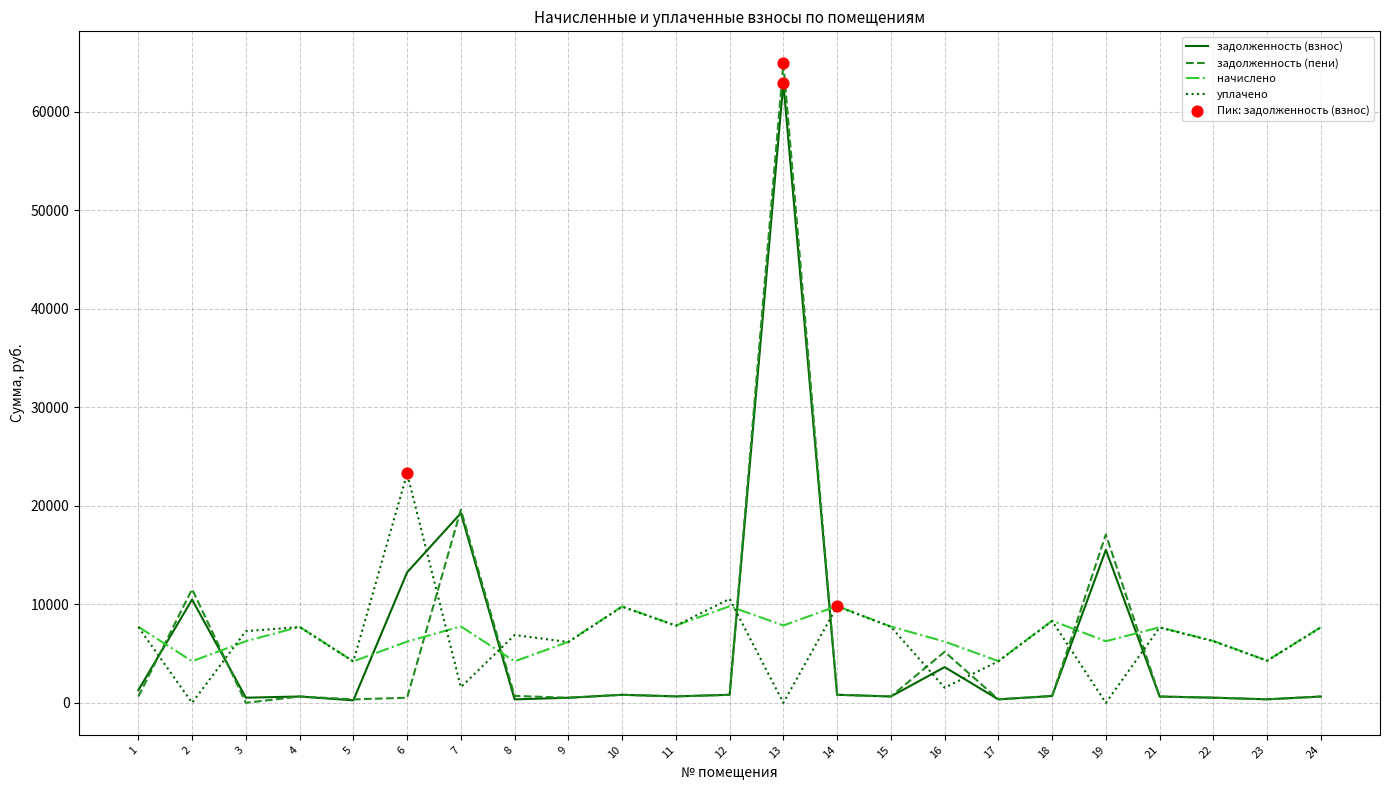

Which series has the largest range (max minus min)?

задолженность (пени)